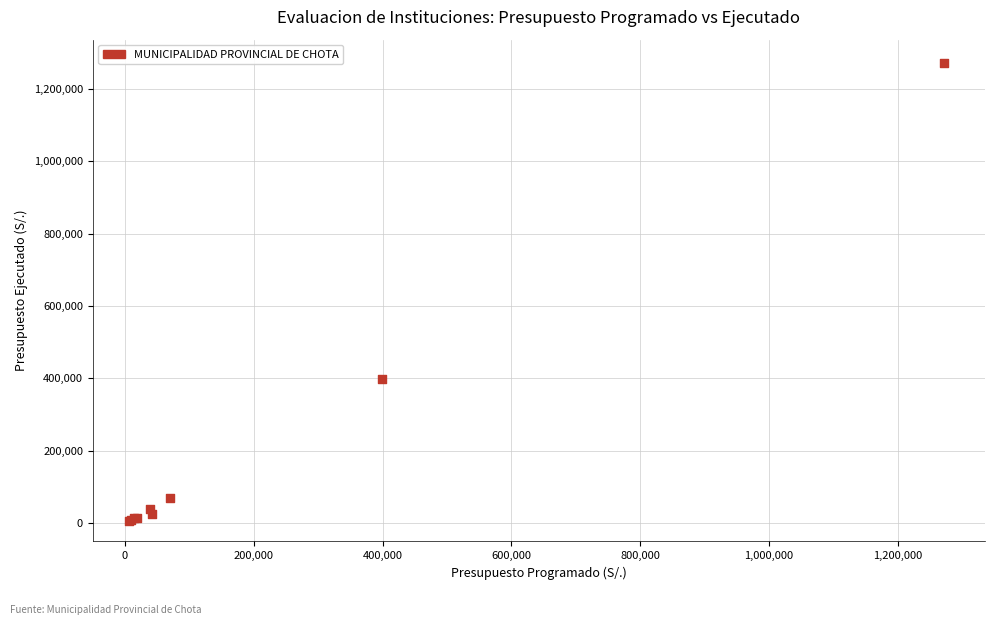

What Y value in the scatter plot is closest to 638944?

399610.0